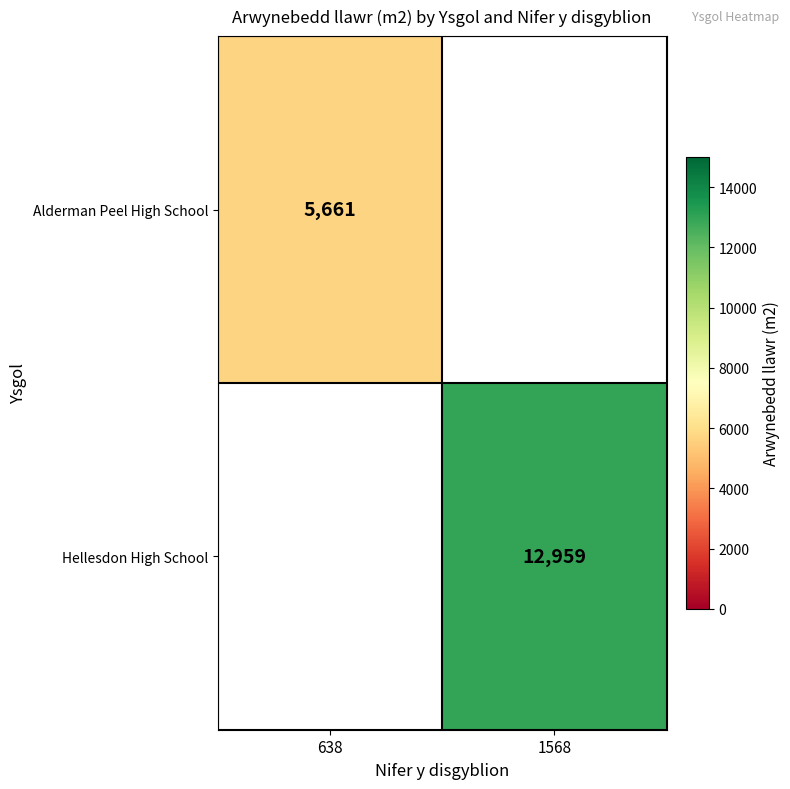

True or false: Hellesdon High School has a value of 2964 at 1568.

False